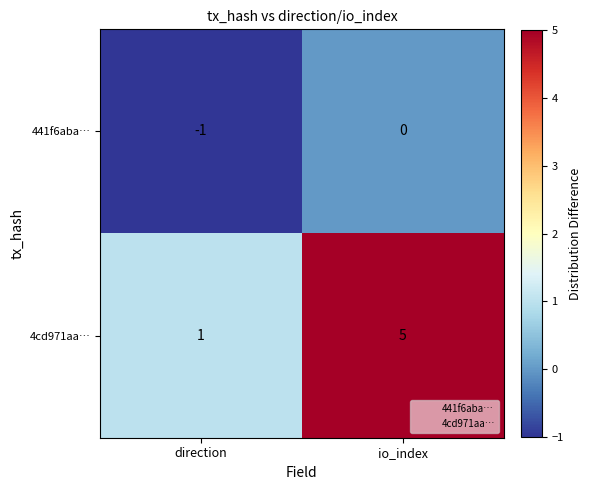

At which label is 441f6aba… closest to 0?

io_index